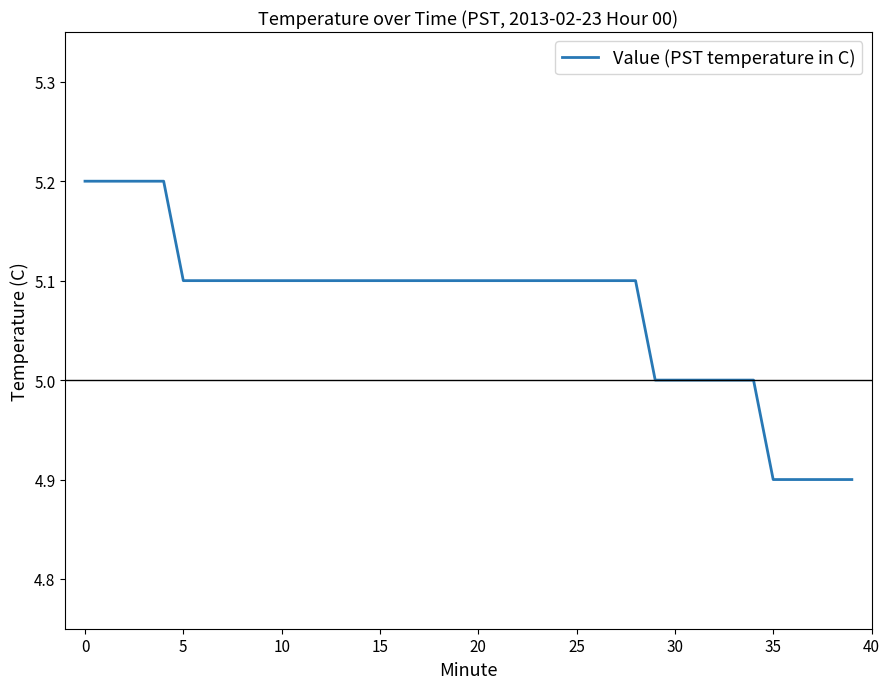

What is the maximum value shown in the chart?

5.2